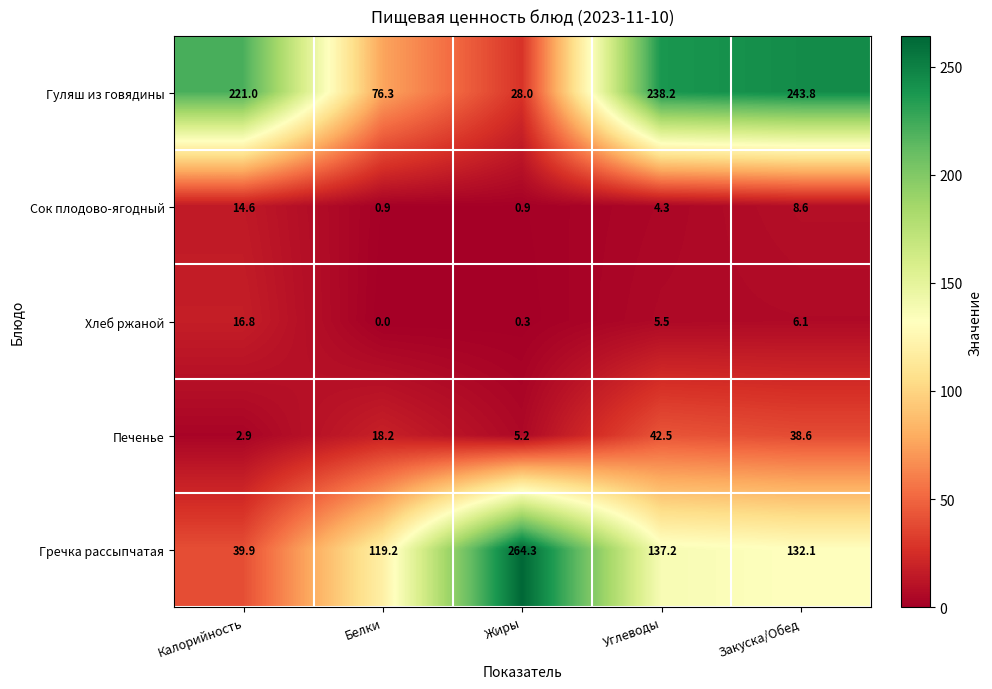

Read the Сок плодово-ягодный value at Закуска/Обед.

8.6